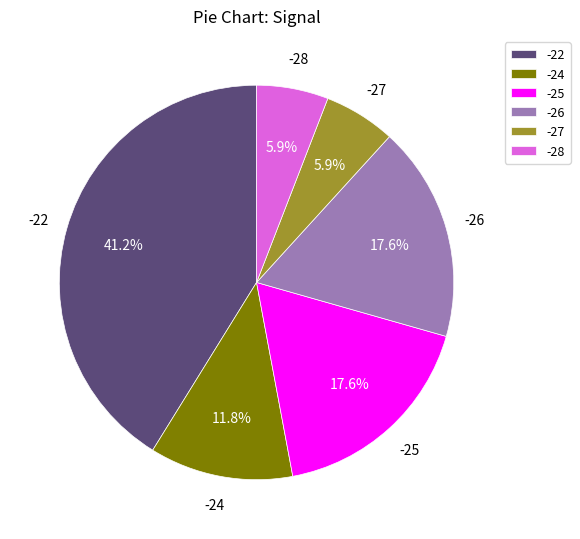

What percentage is NOT represented by -24?

88.2%